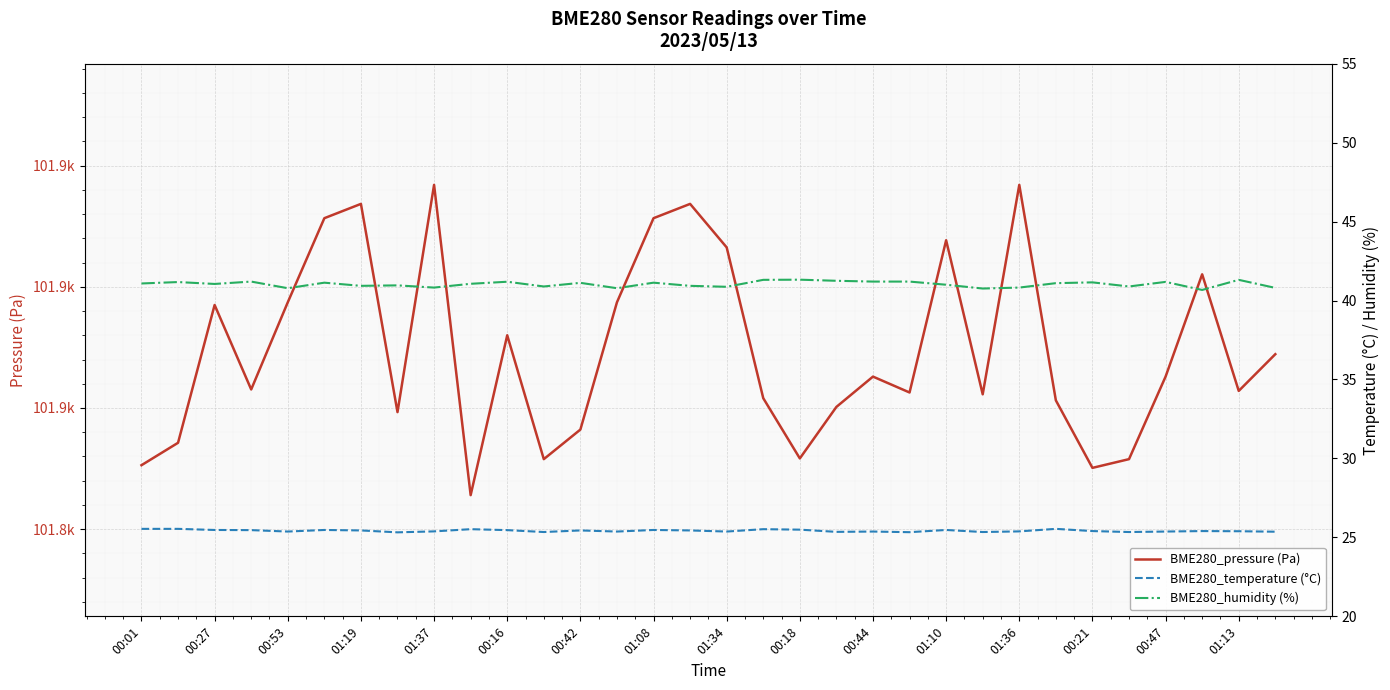

Where does the BME280_pressure (Pa) series first go above 101862?

00:27